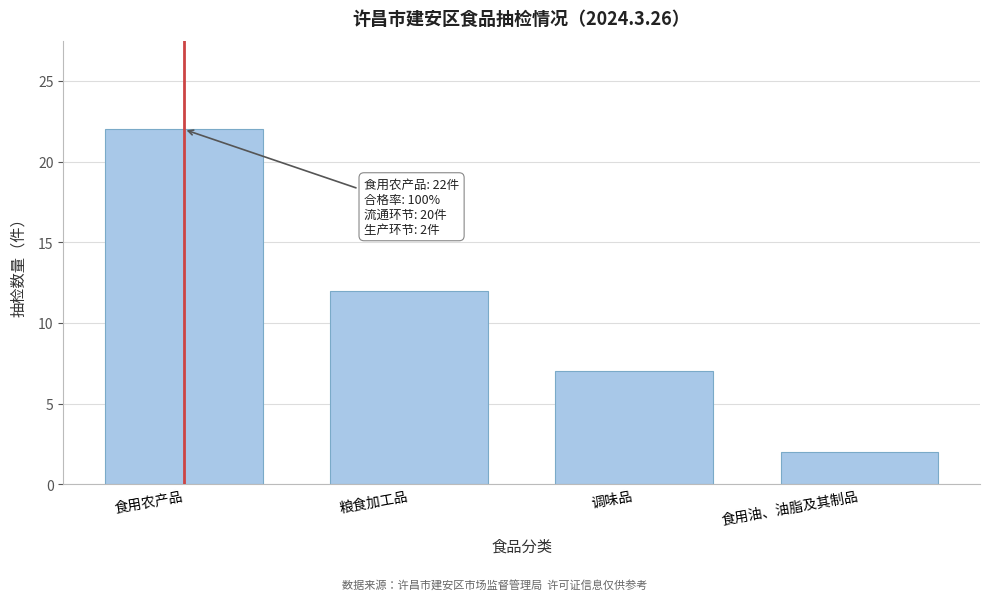

Reading left to right, transcribe all the data shown in this chart.

食用农产品=22	粮食加工品=12	调味品=7	食用油、油脂及其制品=2